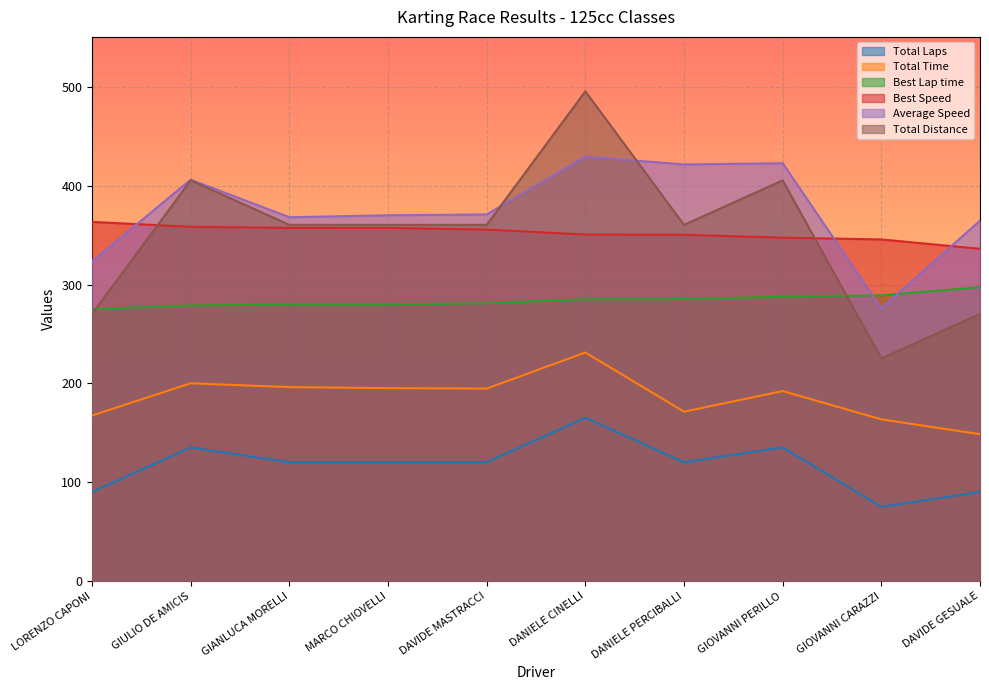

Where is Total Distance nearest to the value 360?

GIANLUCA MORELLI